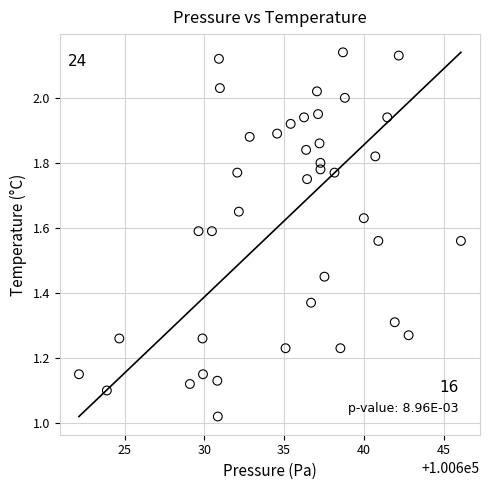

What is the range of X values (max minus min)?

24.0